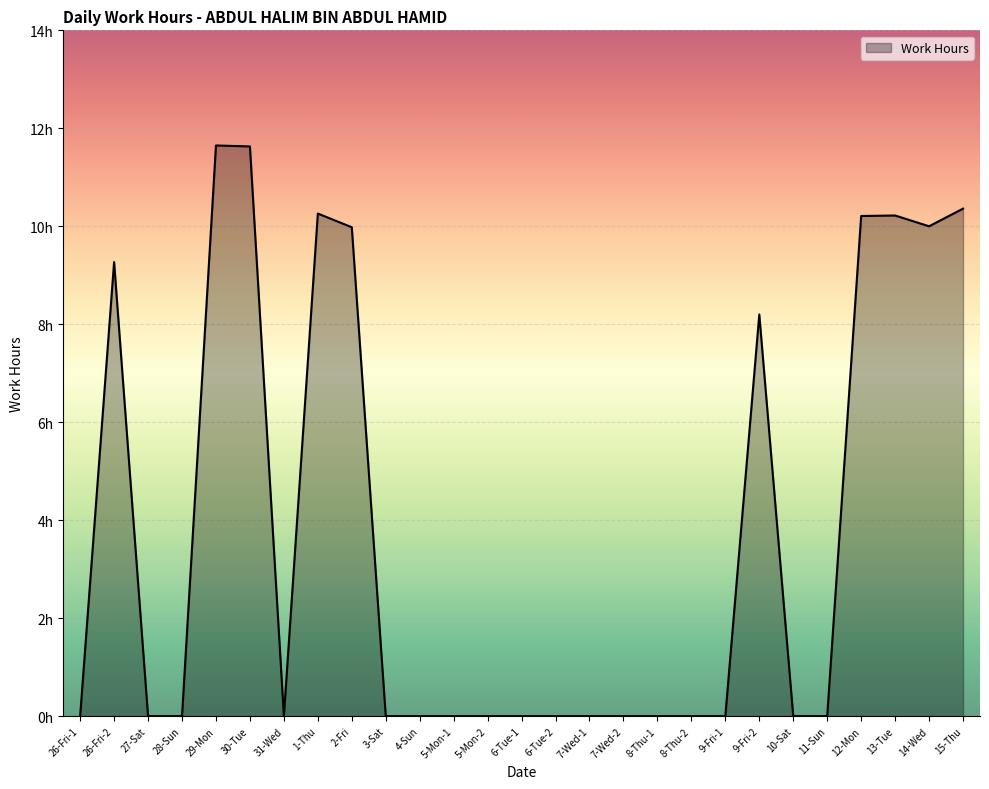

What is the label of the 22nd point from the left?

10-Sat